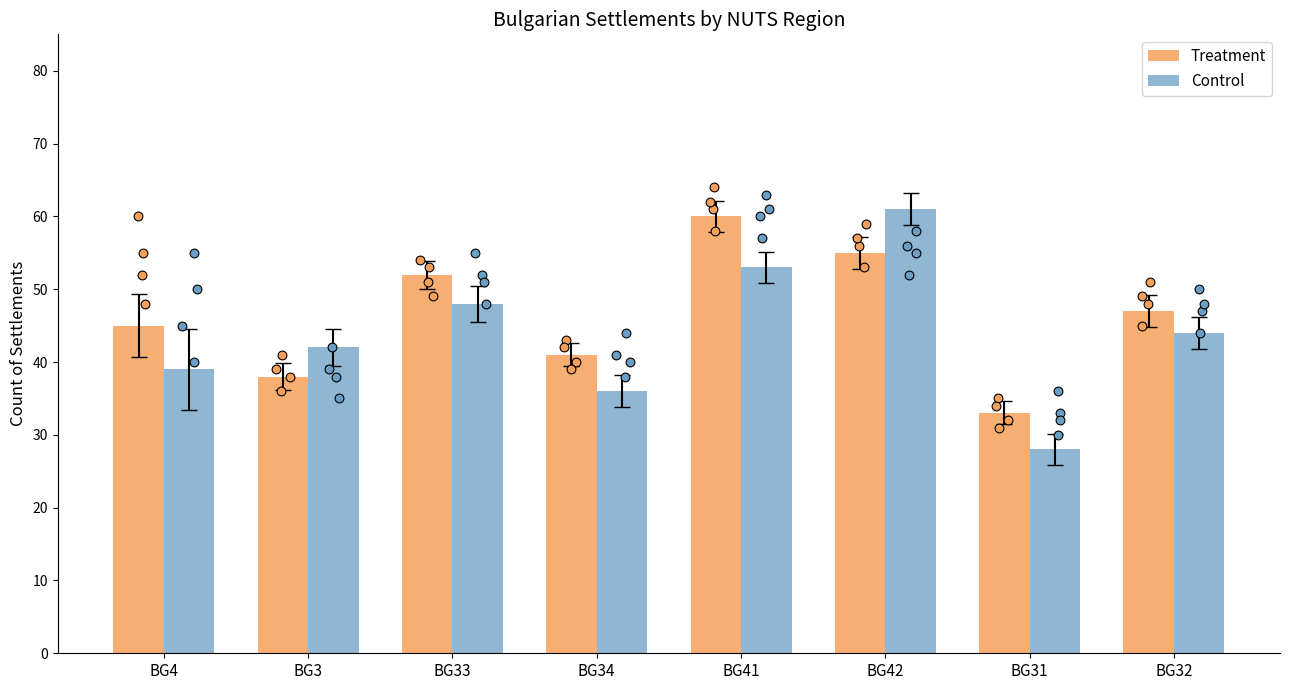

Which series contains the lowest Y value?

Control